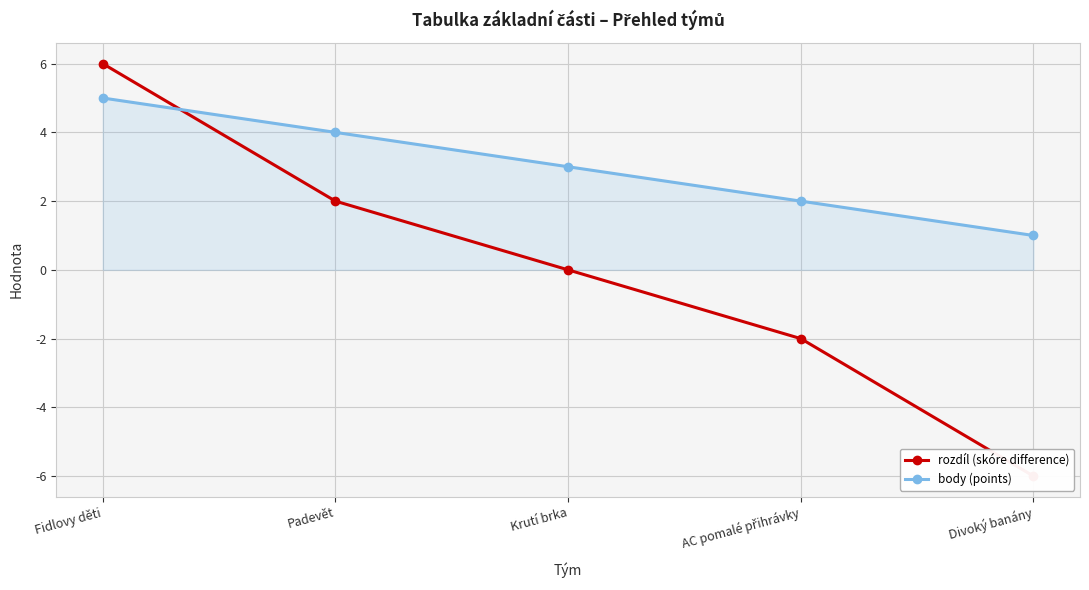

Is the value of rozdíl (skóre difference) at AC pomalé přihrávky greater than the value of body (points) at Fidlovy děti?

No